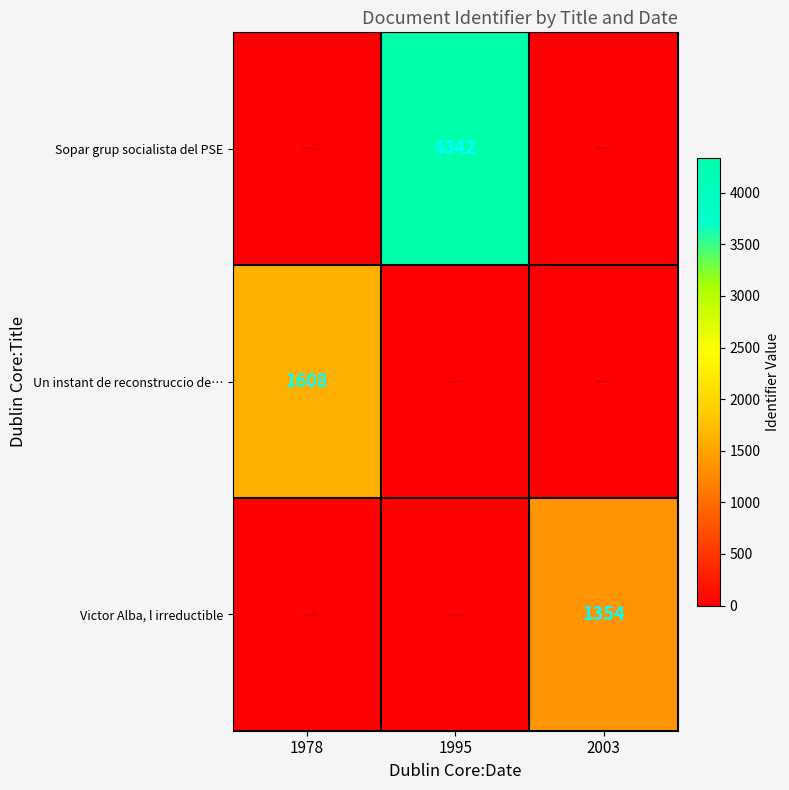

What is the total value across all series at 2003?

1354